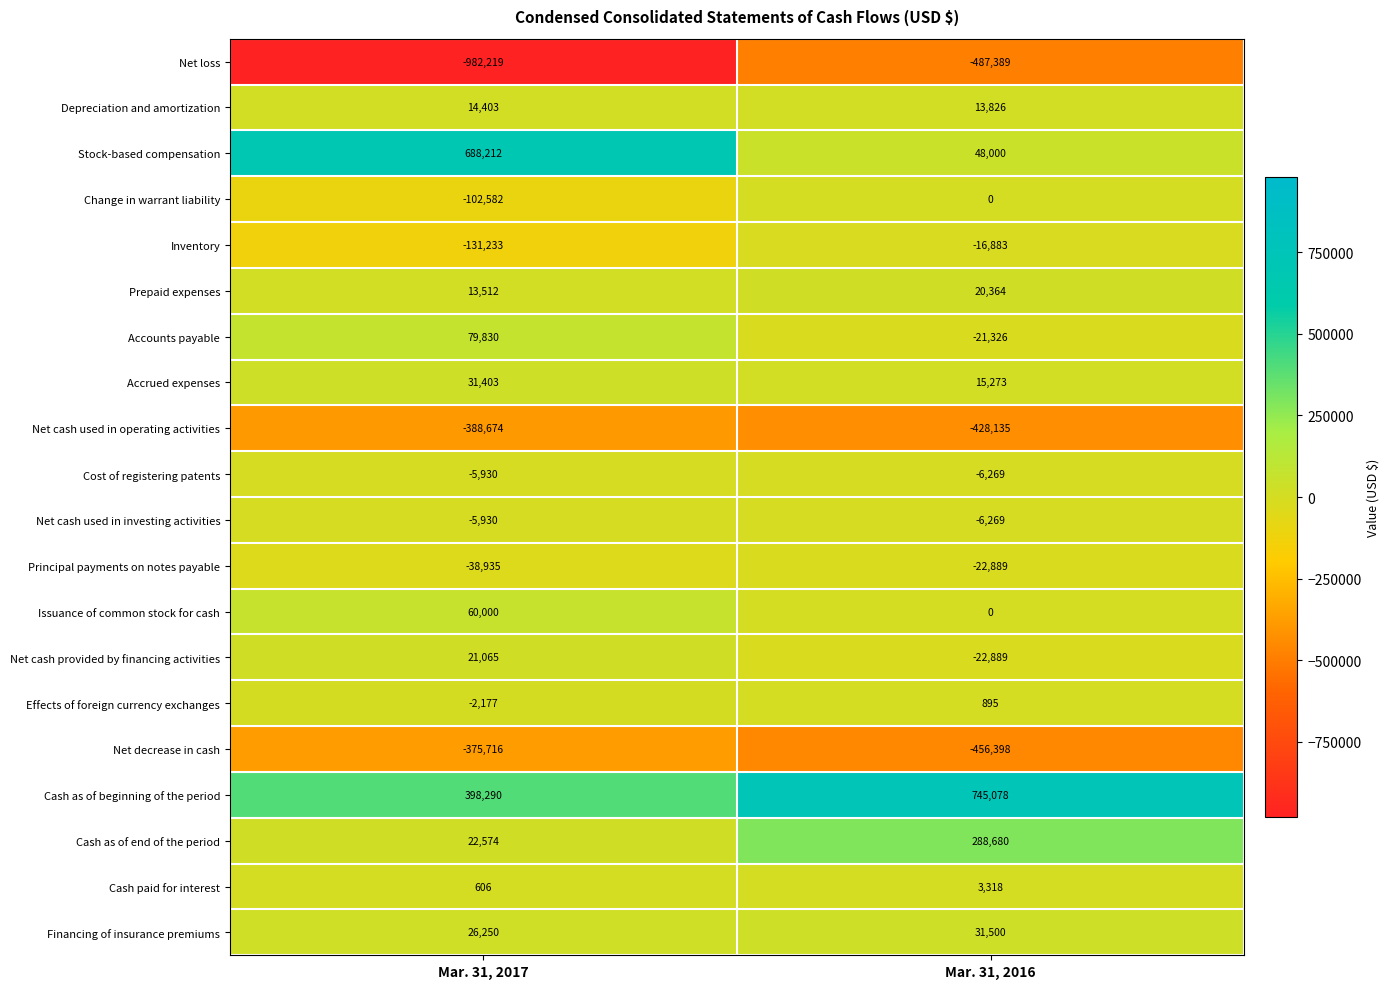

True or false: Effects of foreign currency exchanges has a value of -3473 at Mar. 31, 2017.

False